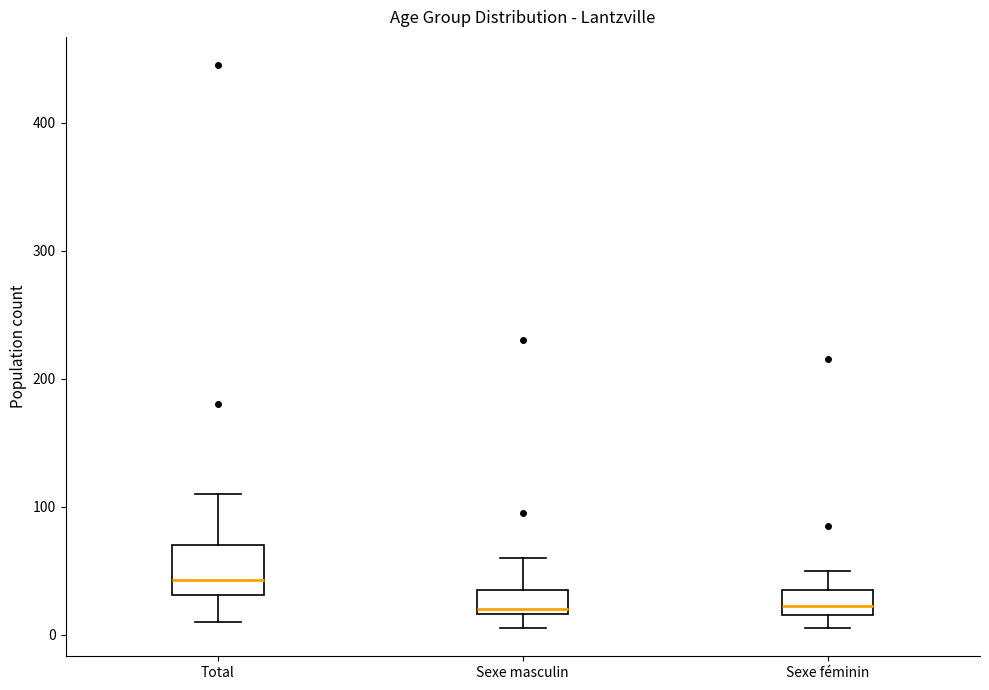

Where is the upper edge of the box for Sexe masculin on the y-axis? The values are not printed on the chart, so give them approximately, as read against the axis.

40